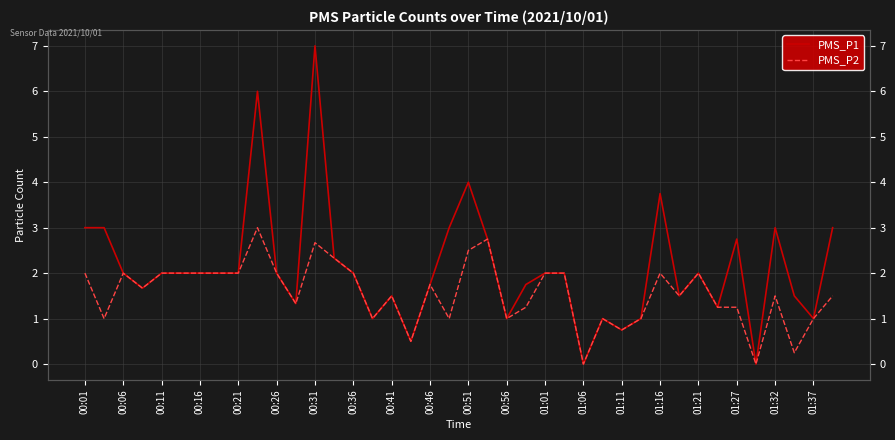

What is the difference between the maximum and minimum values in the PMS_P2 series?

3.0